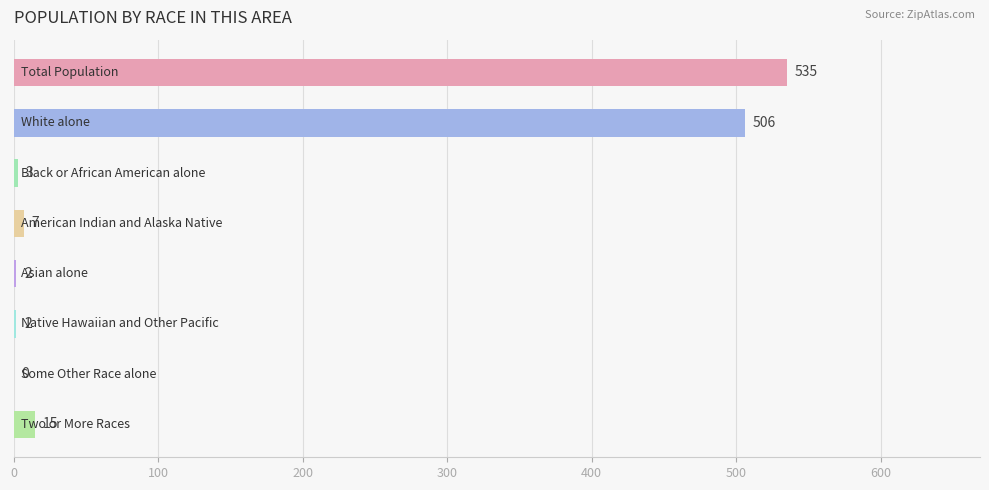

What is the sum of all values?

1070